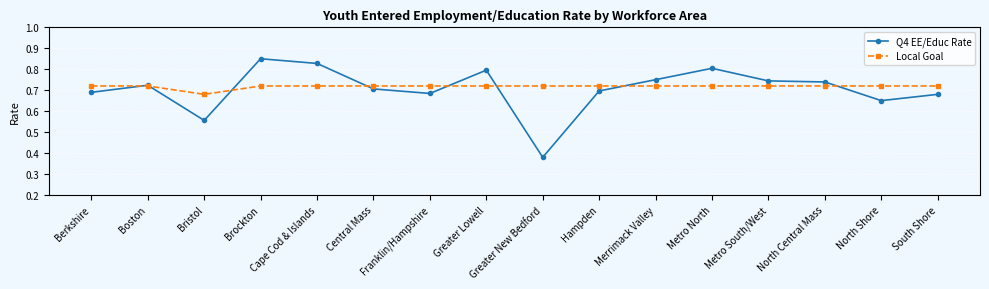

Which series has the widest spread of values?

Q4 EE/Educ Rate